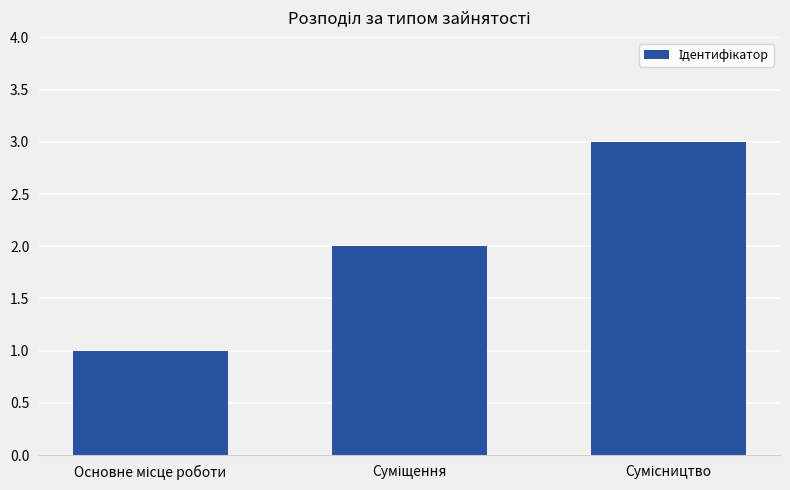

What is the sum of all values?

6